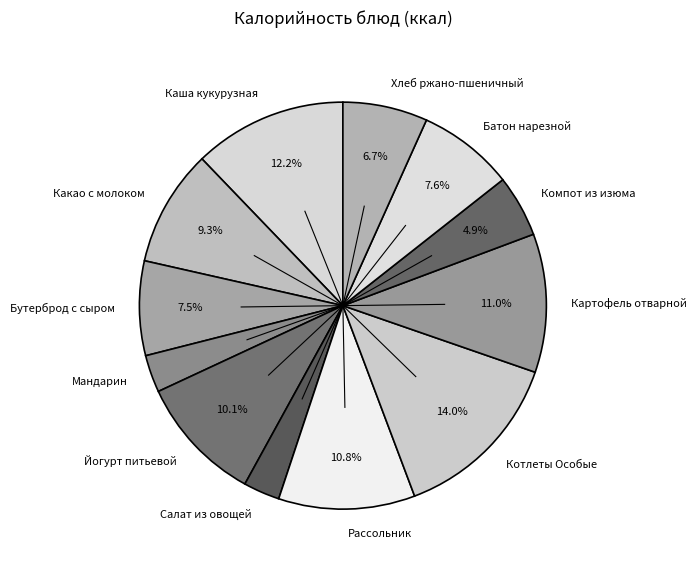

True or false: Мандарин accounts for 3% of the total.

True